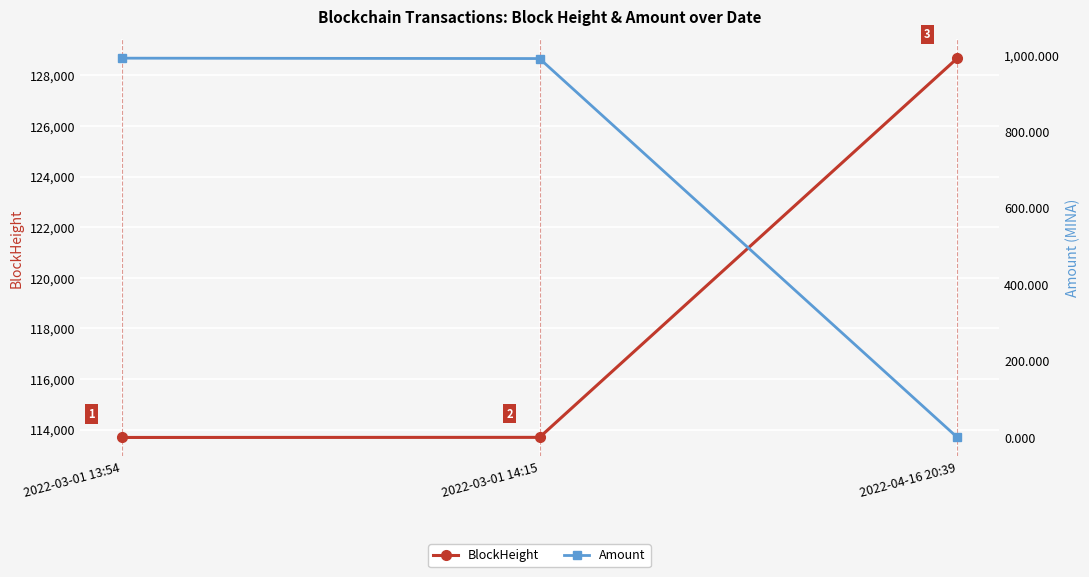

Is it true that Amount equals 374.6 at 2022-03-01 13:54?

False